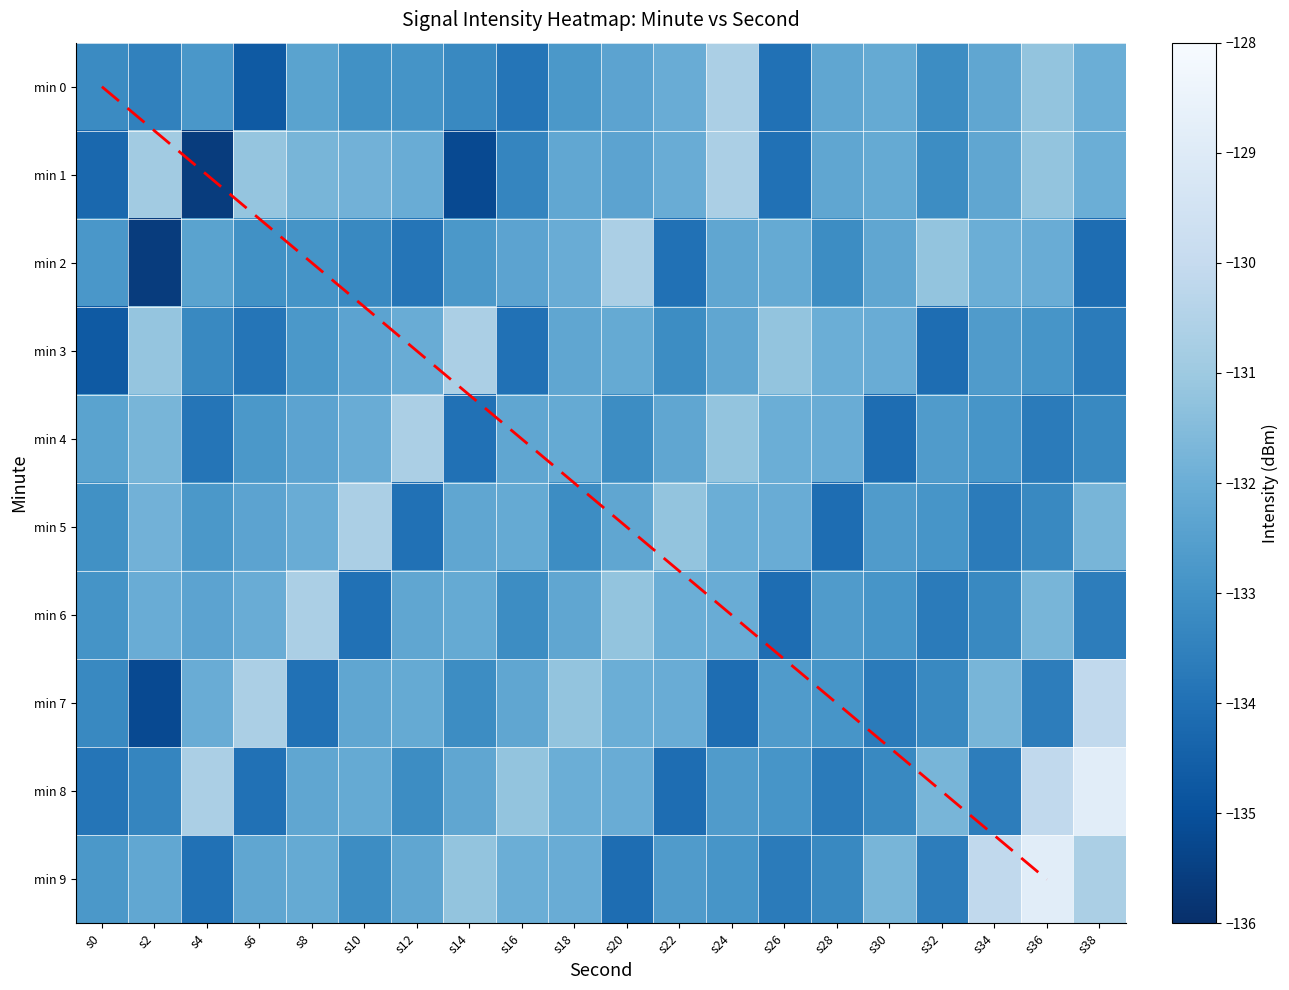

Reading left to right, extract all data points from this chart.

min 0: s0=-133.2	s2=-133.5	s4=-132.8	s6=-134.7	s8=-132.4	s10=-133.0	s12=-132.9	s14=-133.3	s16=-133.9	s18=-132.8	s20=-132.4	s22=-132.0	s24=-130.7	s26=-134.0	s28=-132.3	s30=-132.1	s32=-133.1	s34=-132.3	s36=-131.2	s38=-132.0
min 1: s0=-134.3	s2=-130.9	s4=-135.6	s6=-131.2	s8=-131.7	s10=-131.9	s12=-132.1	s14=-135.2	s16=-133.3	s18=-132.2	s20=-132.4	s22=-132.0	s24=-130.7	s26=-134.0	s28=-132.3	s30=-132.1	s32=-133.1	s34=-132.3	s36=-131.2	s38=-132.0
min 2: s0=-132.8	s2=-135.6	s4=-132.4	s6=-133.0	s8=-132.9	s10=-133.3	s12=-133.9	s14=-132.8	s16=-132.4	s18=-132.0	s20=-130.7	s22=-134.0	s24=-132.3	s26=-132.1	s28=-133.1	s30=-132.3	s32=-131.2	s34=-132.0	s36=-132.0	s38=-134.1
min 3: s0=-134.7	s2=-131.2	s4=-133.3	s6=-133.9	s8=-132.8	s10=-132.4	s12=-132.0	s14=-130.7	s16=-134.0	s18=-132.3	s20=-132.1	s22=-133.1	s24=-132.3	s26=-131.2	s28=-132.0	s30=-132.0	s32=-134.1	s34=-132.7	s36=-132.8	s38=-133.7
min 4: s0=-132.4	s2=-131.7	s4=-133.9	s6=-132.8	s8=-132.4	s10=-132.0	s12=-130.7	s14=-134.0	s16=-132.3	s18=-132.1	s20=-133.1	s22=-132.3	s24=-131.2	s26=-132.0	s28=-132.0	s30=-134.1	s32=-132.7	s34=-132.8	s36=-133.7	s38=-133.3
min 5: s0=-133.0	s2=-131.9	s4=-132.8	s6=-132.4	s8=-132.0	s10=-130.7	s12=-134.0	s14=-132.3	s16=-132.1	s18=-133.1	s20=-132.3	s22=-131.2	s24=-132.0	s26=-132.0	s28=-134.1	s30=-132.7	s32=-132.8	s34=-133.7	s36=-133.3	s38=-131.7
min 6: s0=-132.9	s2=-132.1	s4=-132.4	s6=-132.0	s8=-130.7	s10=-134.0	s12=-132.3	s14=-132.1	s16=-133.1	s18=-132.3	s20=-131.2	s22=-132.0	s24=-132.0	s26=-134.1	s28=-132.7	s30=-132.8	s32=-133.7	s34=-133.3	s36=-131.7	s38=-133.6
min 7: s0=-133.3	s2=-135.2	s4=-132.0	s6=-130.7	s8=-134.0	s10=-132.3	s12=-132.1	s14=-133.1	s16=-132.3	s18=-131.2	s20=-132.0	s22=-132.0	s24=-134.1	s26=-132.7	s28=-132.8	s30=-133.7	s32=-133.3	s34=-131.7	s36=-133.6	s38=-130.1
min 8: s0=-133.9	s2=-133.3	s4=-130.7	s6=-134.0	s8=-132.3	s10=-132.1	s12=-133.1	s14=-132.3	s16=-131.2	s18=-132.0	s20=-132.0	s22=-134.1	s24=-132.7	s26=-132.8	s28=-133.7	s30=-133.3	s32=-131.7	s34=-133.6	s36=-130.1	s38=-128.8
min 9: s0=-132.8	s2=-132.2	s4=-134.0	s6=-132.3	s8=-132.1	s10=-133.1	s12=-132.3	s14=-131.2	s16=-132.0	s18=-132.0	s20=-134.1	s22=-132.7	s24=-132.8	s26=-133.7	s28=-133.3	s30=-131.7	s32=-133.6	s34=-130.1	s36=-128.8	s38=-130.7